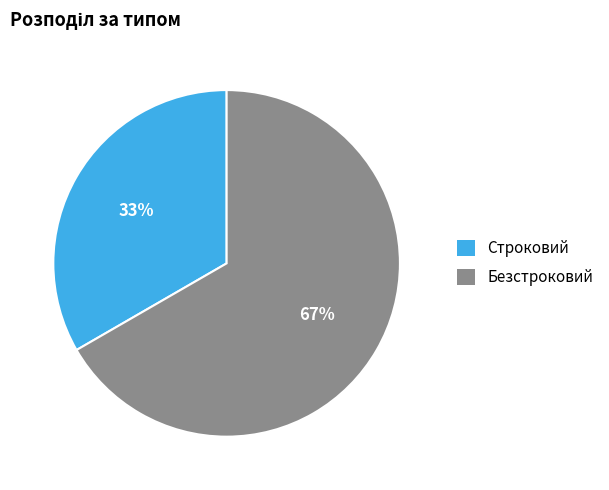

To the nearest percent, what is the average slice percentage?

50%